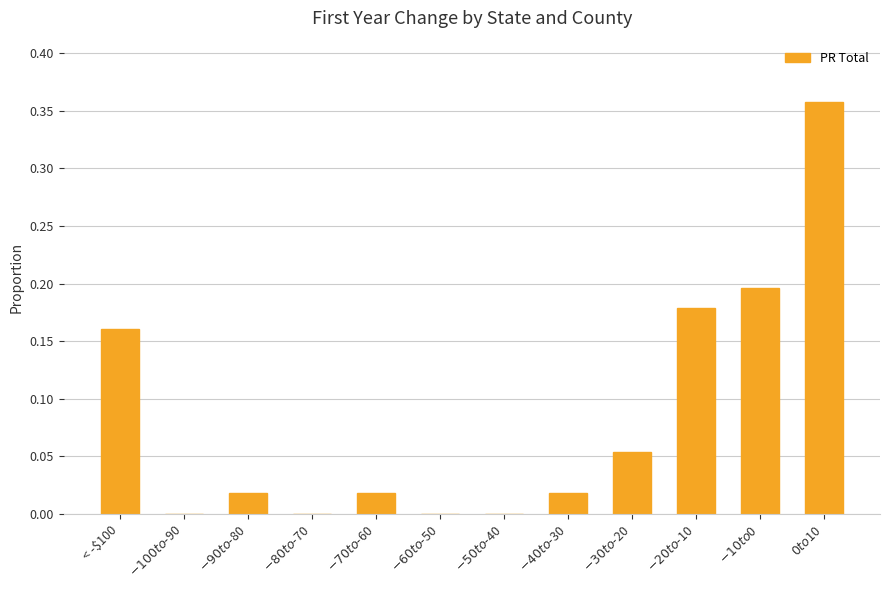

What is the sum of all values?

1.0